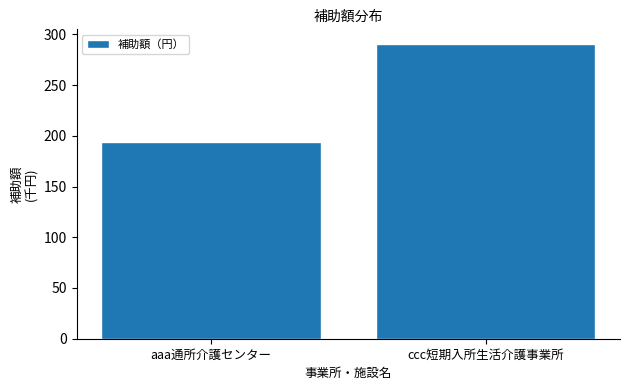

Reading right to left, extract all data points from this chart.

290.4	193.8